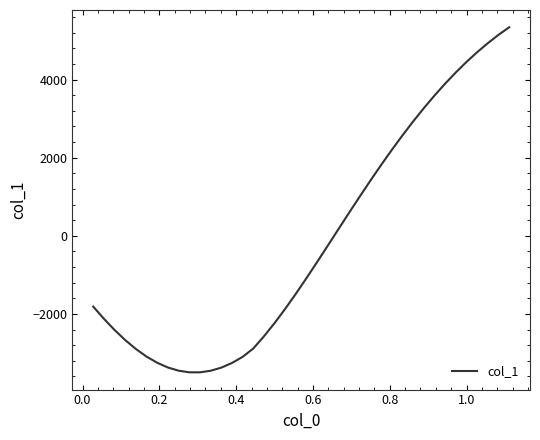

What is the difference between the maximum and minimum values?

8836.1